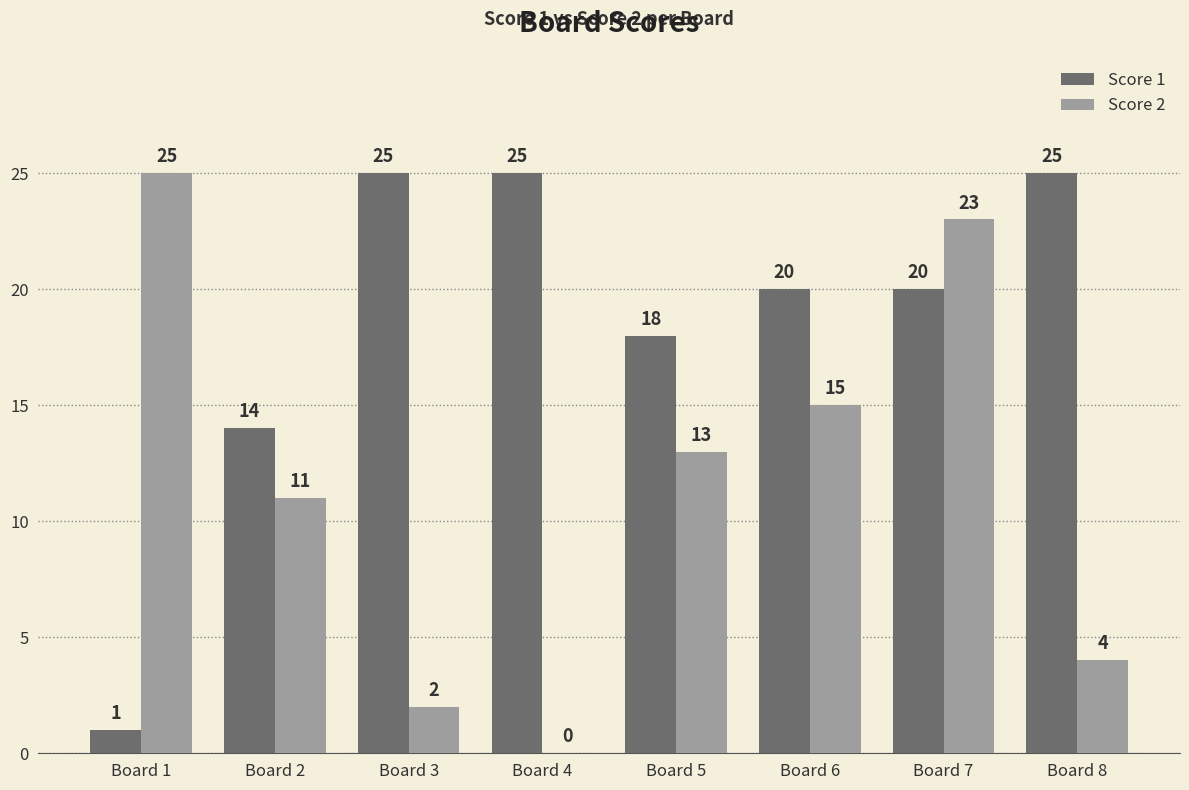

How many groups of bars are there?

8